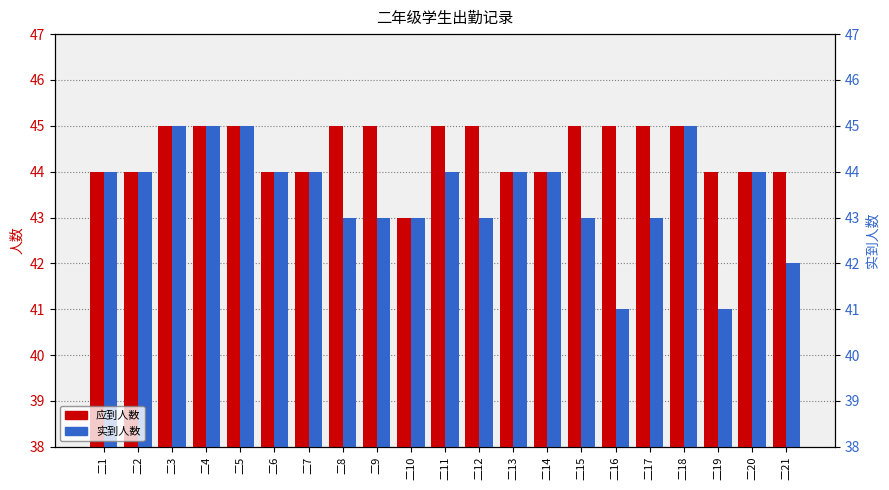

What is the difference between the highest and lowest values at 二21?

2